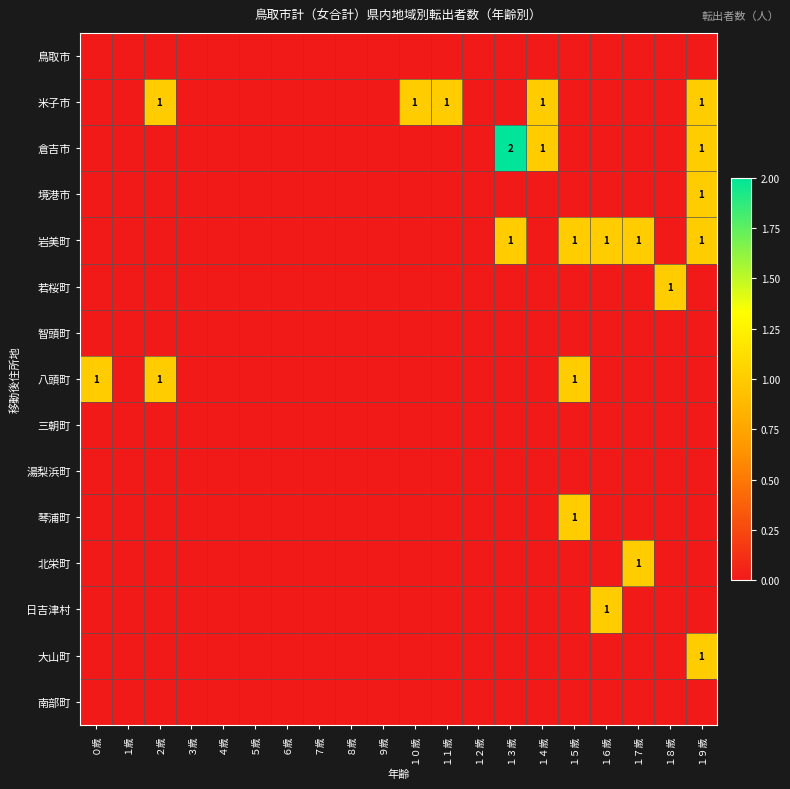

How many series are shown in this chart?

15